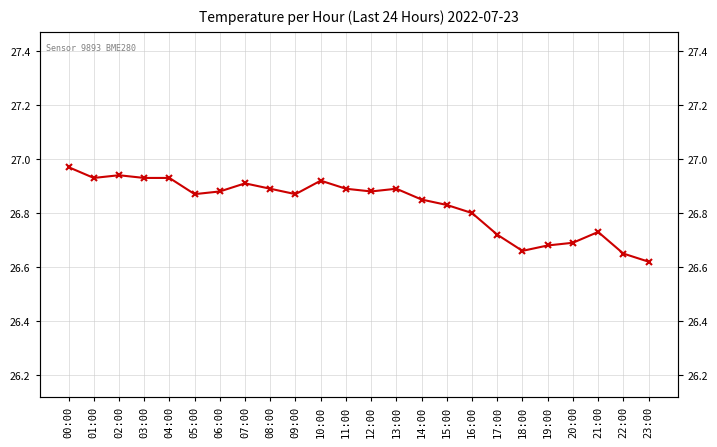

Is it true that the value at 15:00 is 26.8?

True